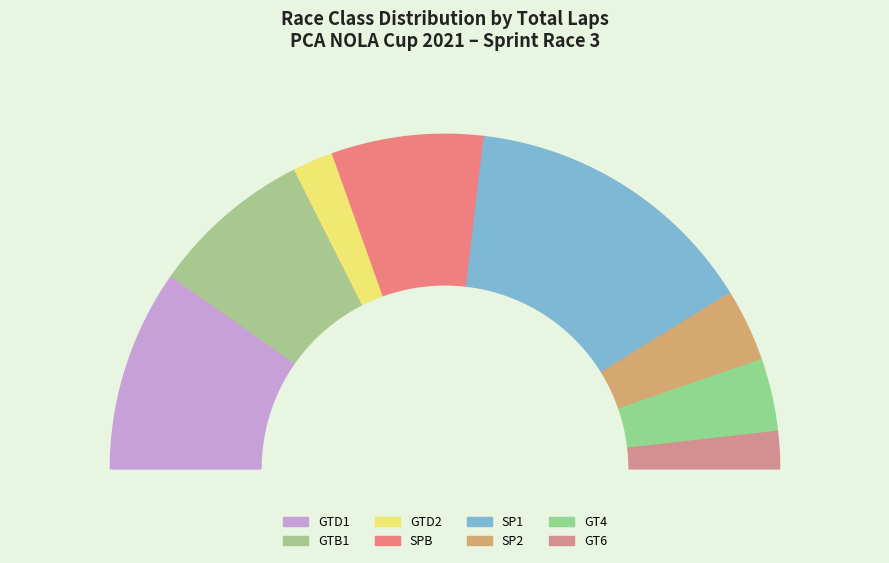

To the nearest percent, what is the average slice percentage?

12%